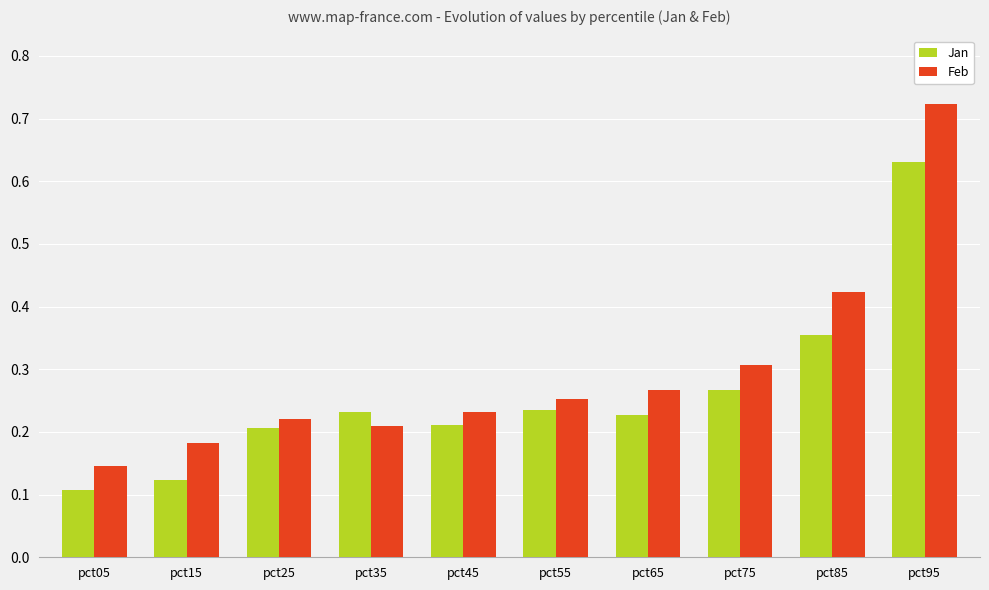

How many bars are there in total?

20